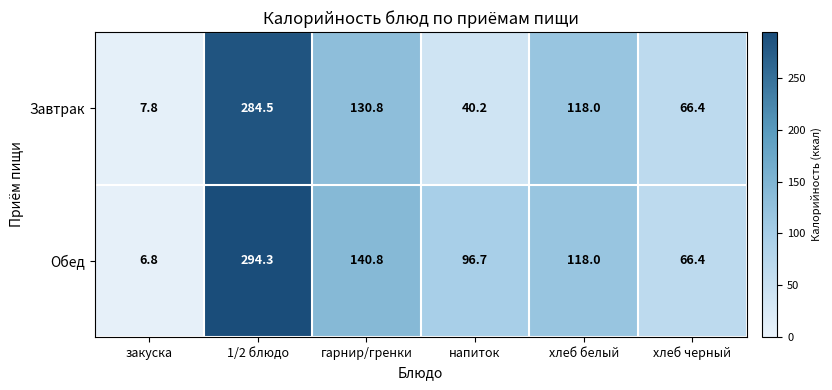

Reading left to right, what are all the values shown in this chart?

Завтрак: закуска=7.8	1/2 блюдо=284.5	гарнир/гренки=130.8	напиток=40.2	хлеб белый=118.0	хлеб черный=66.4
Обед: закуска=6.8	1/2 блюдо=294.3	гарнир/гренки=140.8	напиток=96.7	хлеб белый=118.0	хлеб черный=66.4